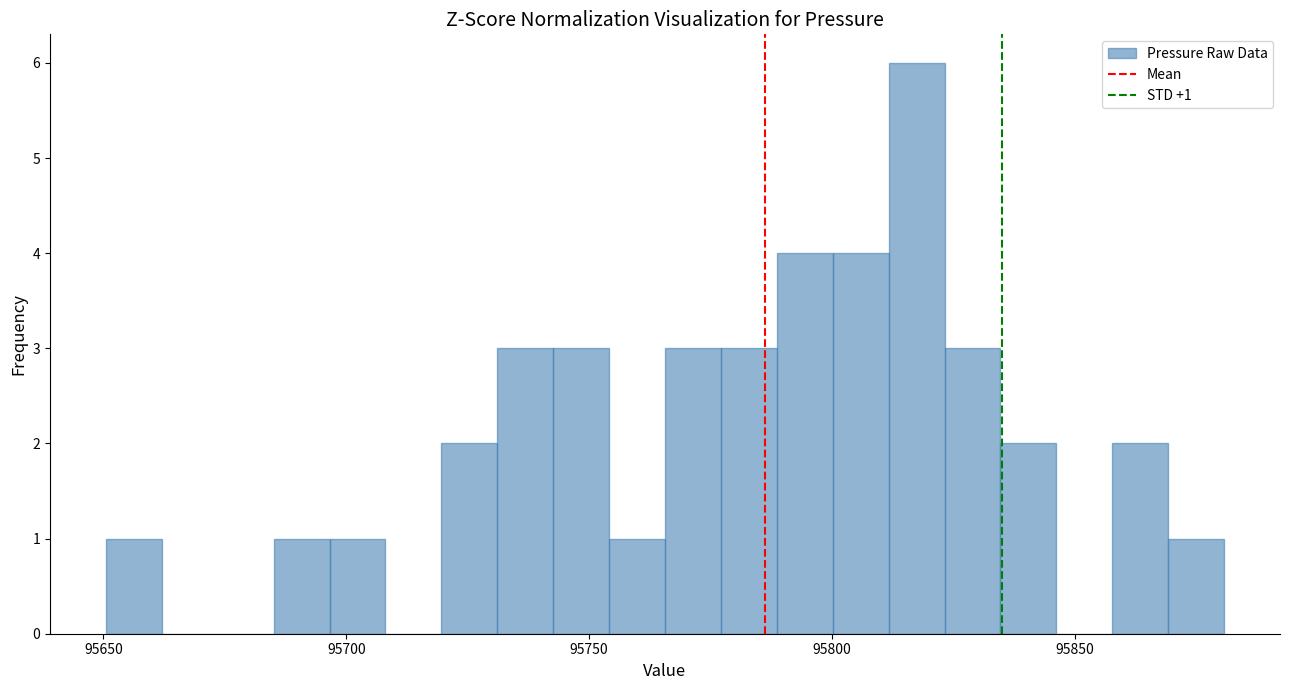

Read against the x-axis, roughly where is the centre of the tallest bar?

95815